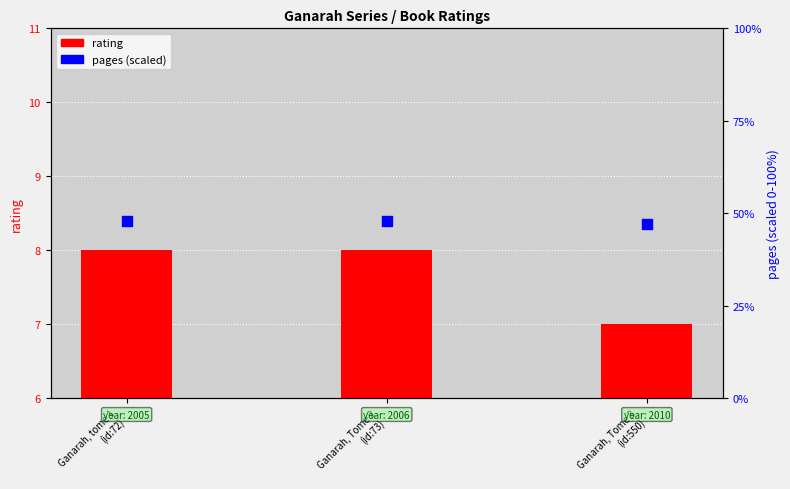

Is the value of pages (percentile) at Ganarah, Tome 2
(id:73) greater than the value of rating at Ganarah, tome 1
(id:72)?

Yes